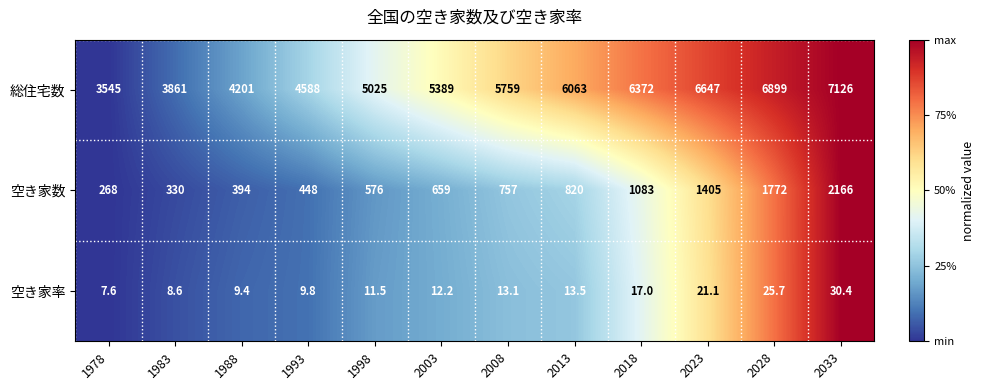

How many series are shown in this chart?

3